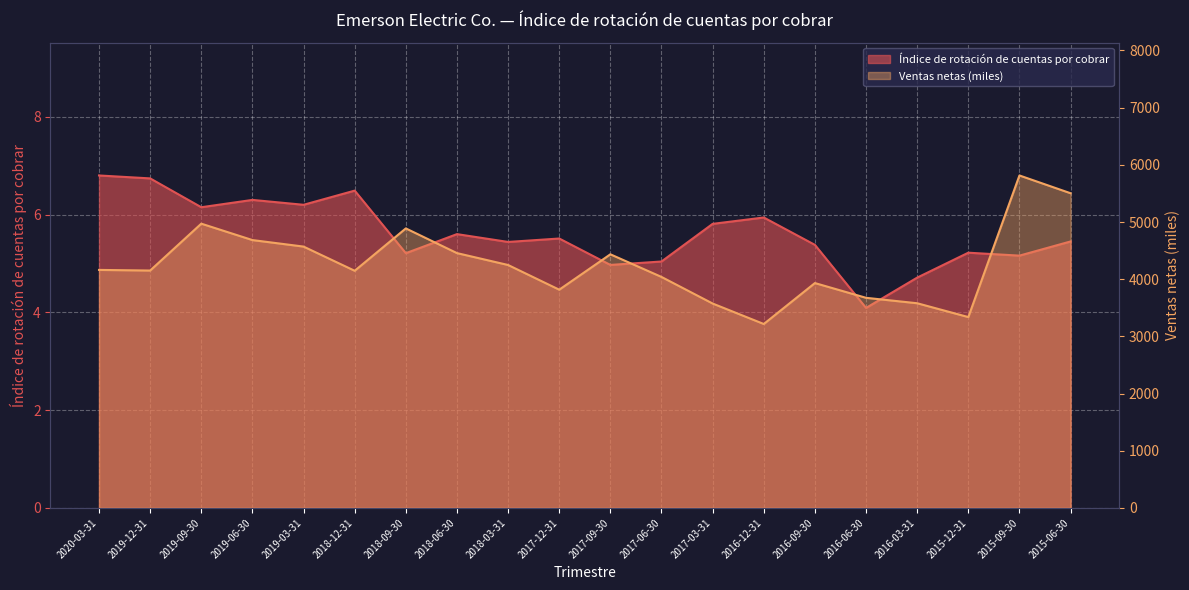

Reading left to right, what are all the values shown in this chart?

Índice de rotación de cuentas por cobrar: 2020-03-31=6.8	2019-12-31=6.7	2019-09-30=6.2	2019-06-30=6.3	2019-03-31=6.2	2018-12-31=6.5	2018-09-30=5.2	2018-06-30=5.6	2018-03-31=5.4	2017-12-31=5.5	2017-09-30=5.0	2017-06-30=5.0	2017-03-31=5.8	2016-12-31=5.9	2016-09-30=5.4	2016-06-30=4.1	2016-03-31=4.7	2015-12-31=5.2	2015-09-30=5.2	2015-06-30=5.5
Ventas netas (miles): 2020-03-31=4162.0	2019-12-31=4151.0	2019-09-30=4971.0	2019-06-30=4684.0	2019-03-31=4570.0	2018-12-31=4147.0	2018-09-30=4888.0	2018-06-30=4456.0	2018-03-31=4248.0	2017-12-31=3816.0	2017-09-30=4435.0	2017-06-30=4039.0	2017-03-31=3574.0	2016-12-31=3216.0	2016-09-30=3932.0	2016-06-30=3674.0	2016-03-31=3579.0	2015-12-31=3337.0	2015-09-30=5814.0	2015-06-30=5503.0